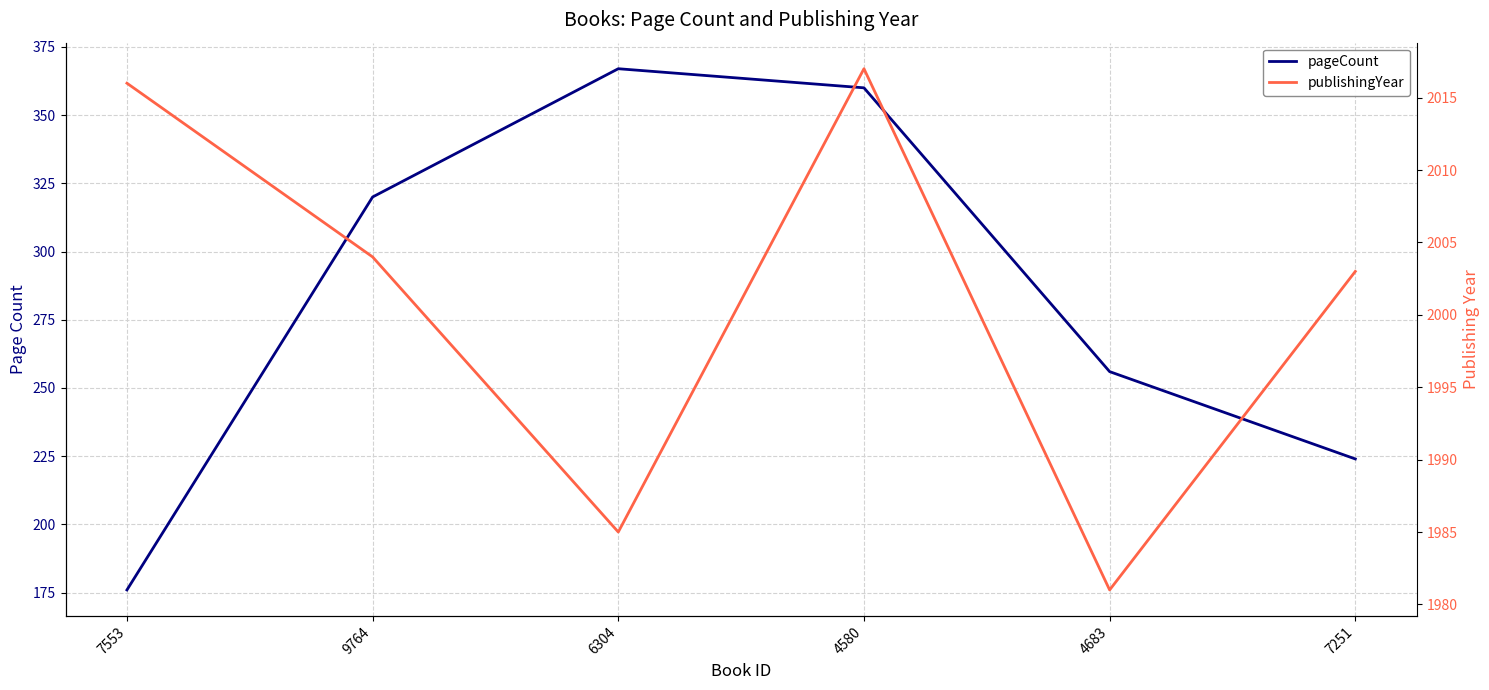

At which label is publishingYear closest to 1999?

7251